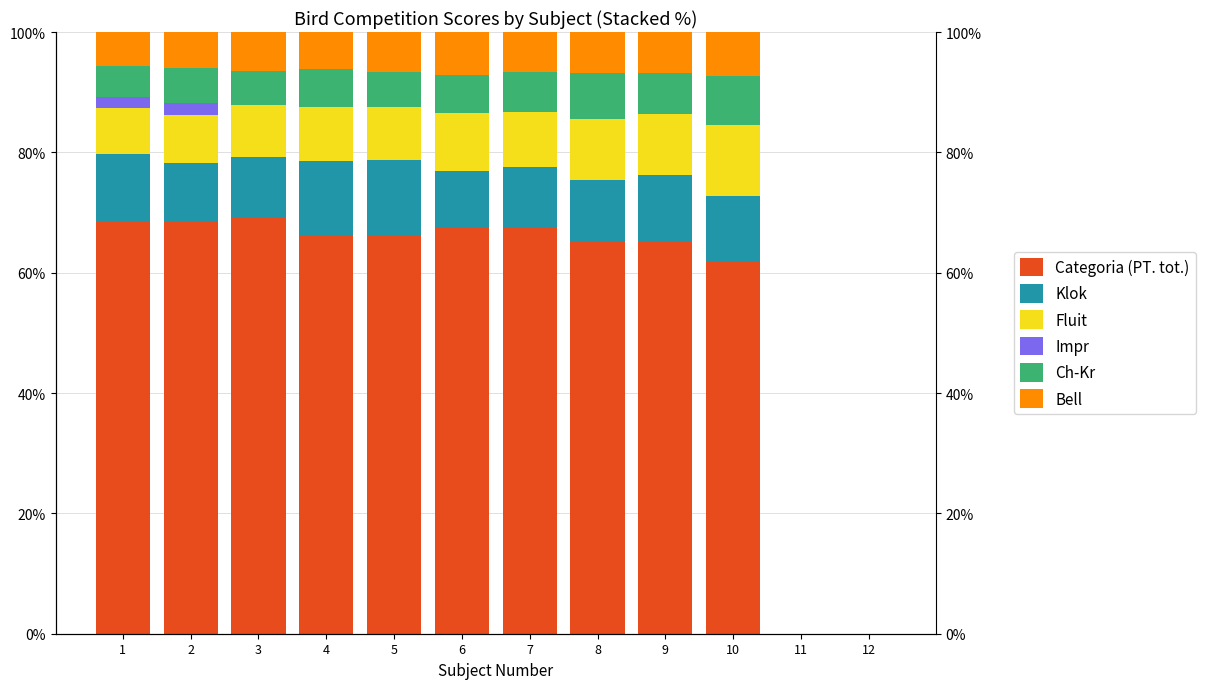

Reading left to right, extract all data points from this chart.

Categoria (PT. tot.): 1=68.4	2=68.4	3=69.3	4=66.2	5=66.2	6=67.5	7=67.5	8=65.3	9=65.3	10=61.8	11=0.0	12=0.0
Klok: 1=11.4	2=9.9	3=10.0	4=12.4	5=12.5	6=9.5	7=10.0	8=10.2	9=11.0	10=10.9	11=0.0	12=0.0
Fluit: 1=7.6	2=7.9	3=8.6	4=9.0	5=8.8	6=9.5	7=9.2	8=10.2	9=10.2	10=11.8	11=0.0	12=0.0
Impr: 1=1.9	2=2.0	3=0.0	4=0.0	5=0.0	6=0.0	7=0.0	8=0.0	9=0.0	10=0.0	11=0.0	12=0.0
Ch-Kr: 1=5.1	2=5.9	3=5.7	4=6.2	5=5.9	6=6.3	7=6.7	8=7.6	9=6.8	10=8.2	11=0.0	12=0.0
Bell: 1=5.7	2=5.9	3=6.4	4=6.2	5=6.6	6=7.1	7=6.7	8=6.8	9=6.8	10=7.3	11=0.0	12=0.0